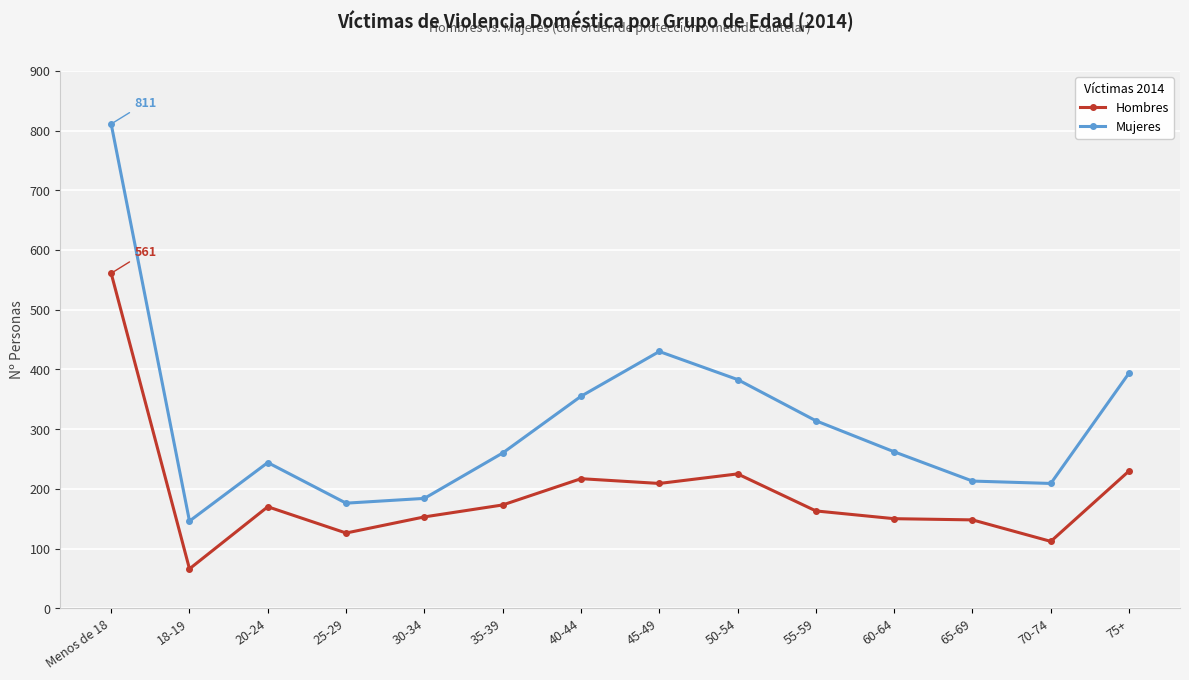

Rank the series at 70-74 from lowest to highest value.

Hombres, Mujeres